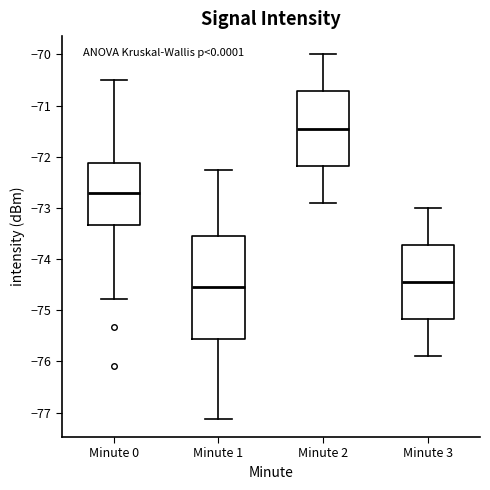

Comparing the boxes themselves (not the whiskers), which one is the tallest?

Minute 1